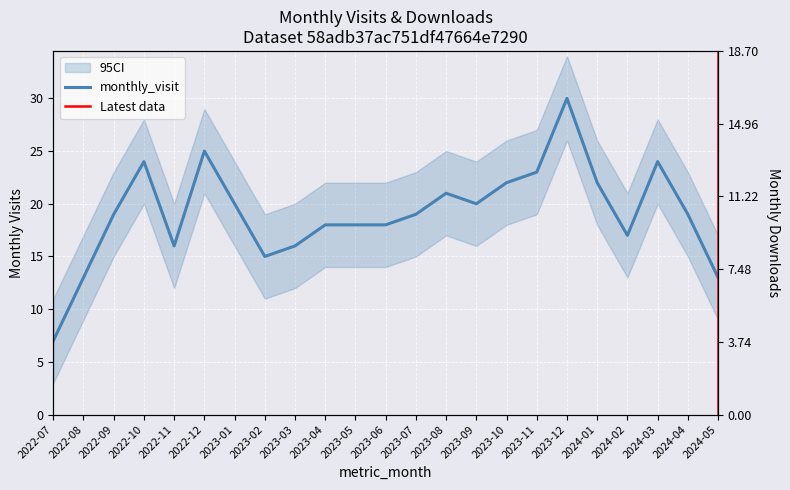

What is the sum of the monthly_download_resource values at 2023-12 and 2023-10?

24